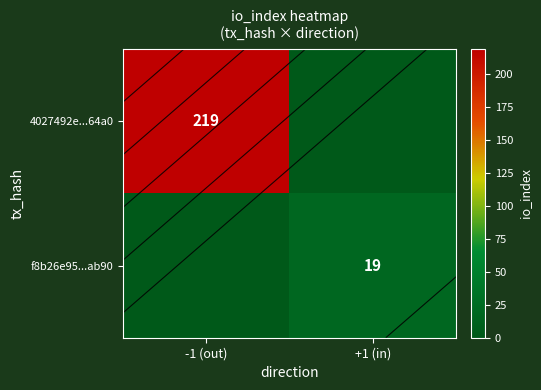

What is the difference between the highest and lowest values at -1 (out)?

219